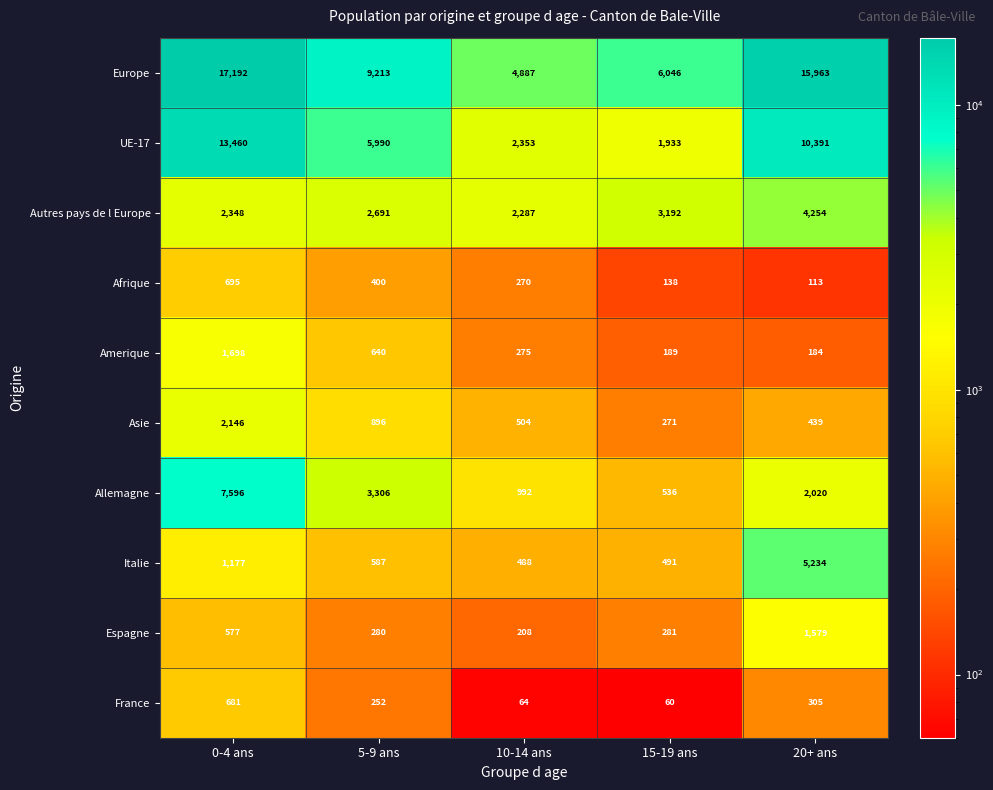

Where is Afrique nearest to the value 404?

5-9 ans